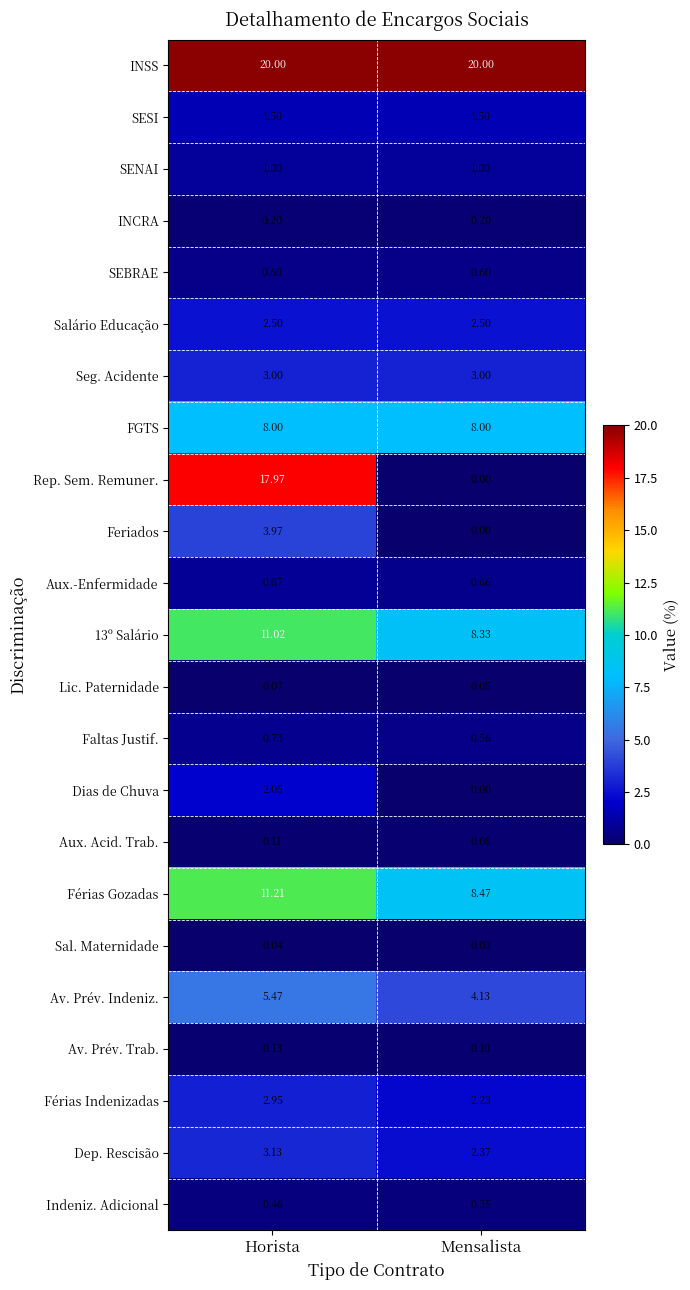

Between Horista and Mensalista, which series saw the biggest shift?

Rep. Sem. Remuner.